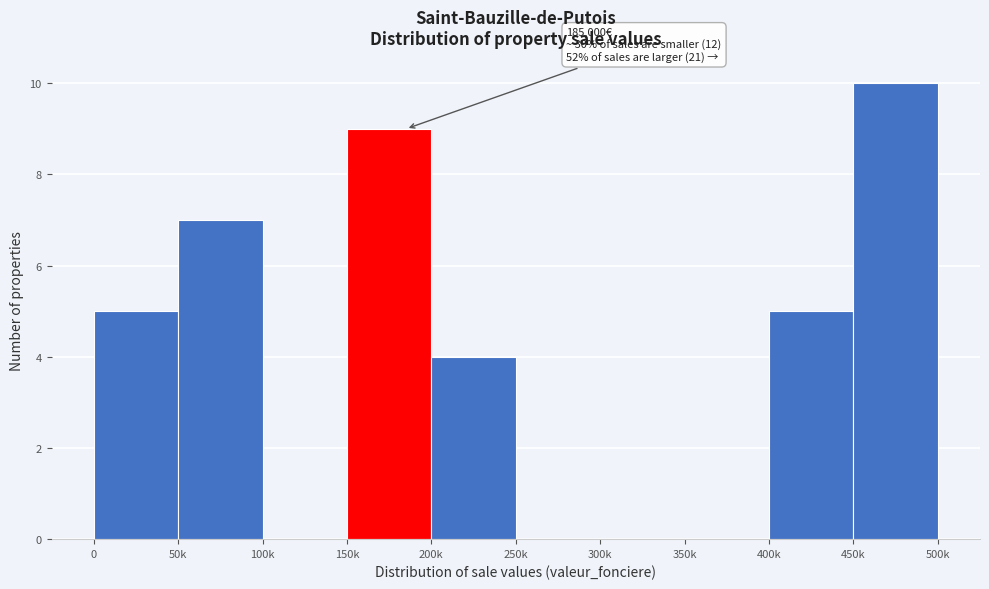

Reading left to right, list all the values displayed in this chart.

0=5	50k=7	100k=0	150k=9	200k=4	250k=0	300k=0	350k=0	400k=5	450k=10